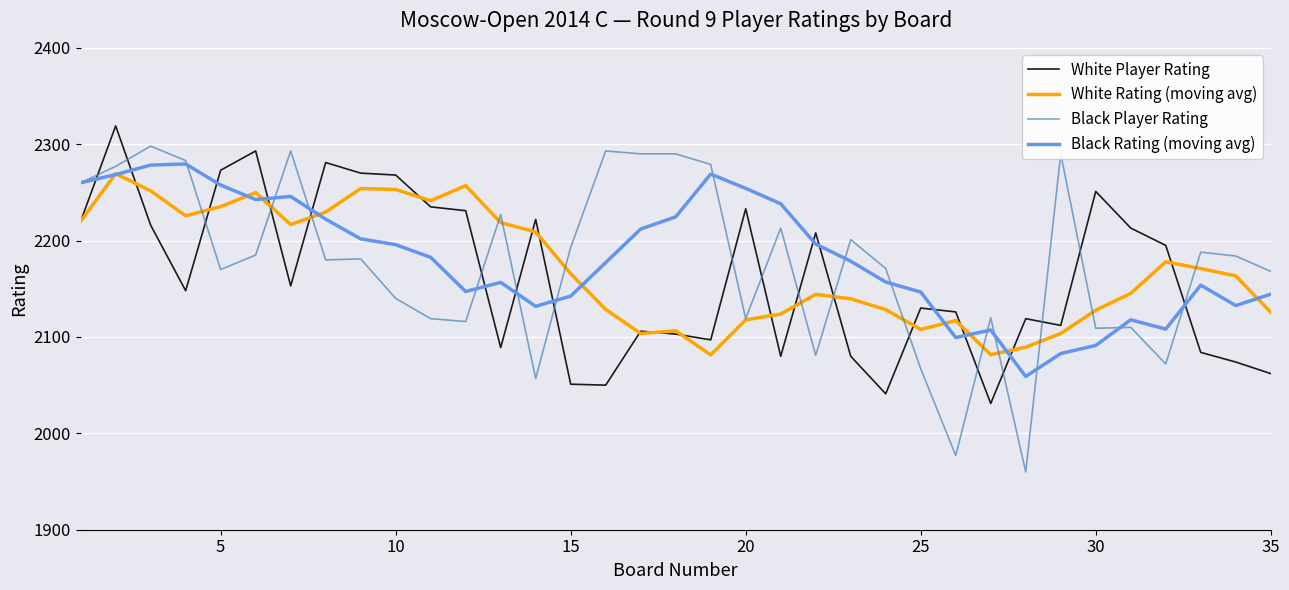

What is the highest value of the White Rating (moving avg) series?

2269.5